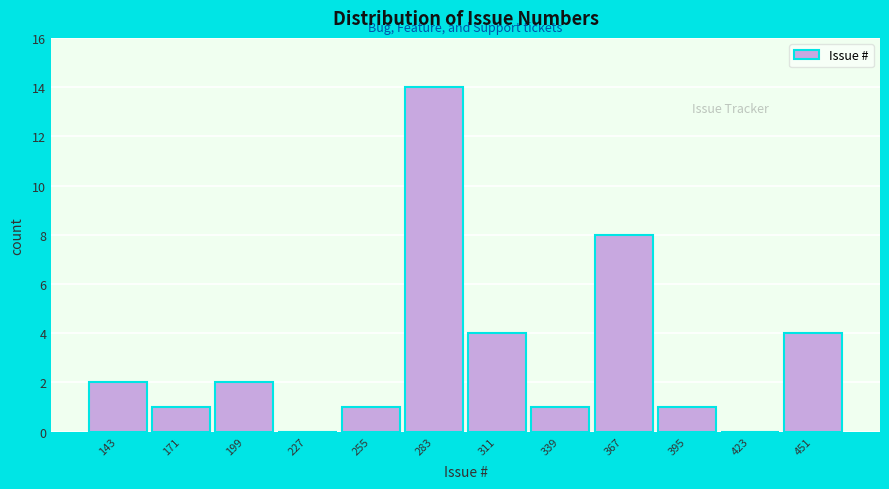

Reading left to right, transcribe all the data shown in this chart.

143=2	171=1	199=2	227=0	255=1	283=14	311=4	339=1	367=8	395=1	423=0	451=4